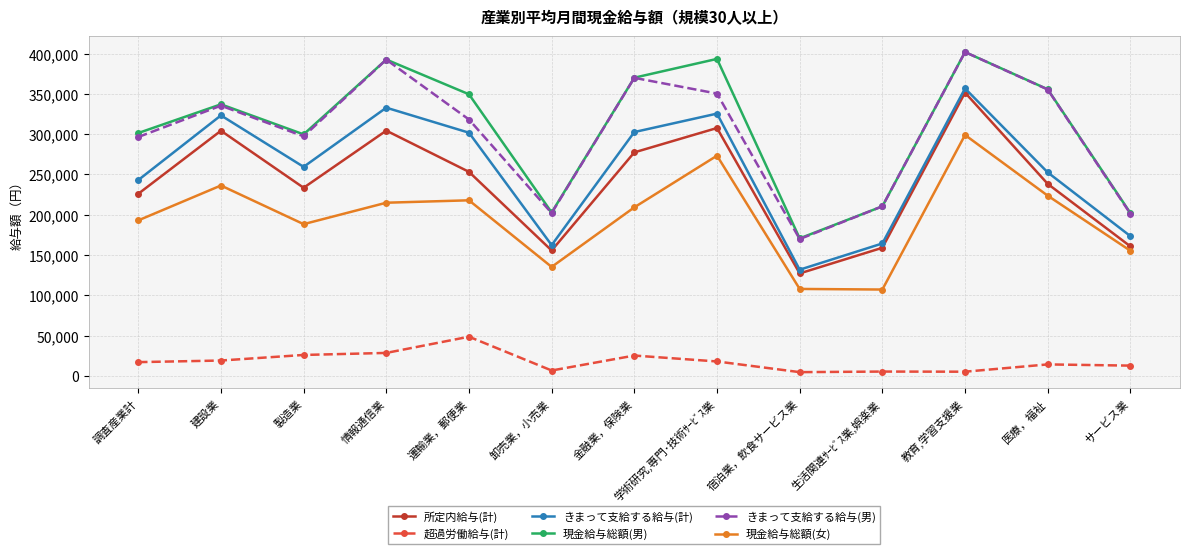

Between 建設業 and 学術研究,専門･技術ｻｰﾋﾞｽ業, which series saw the biggest shift?

現金給与総額(男)